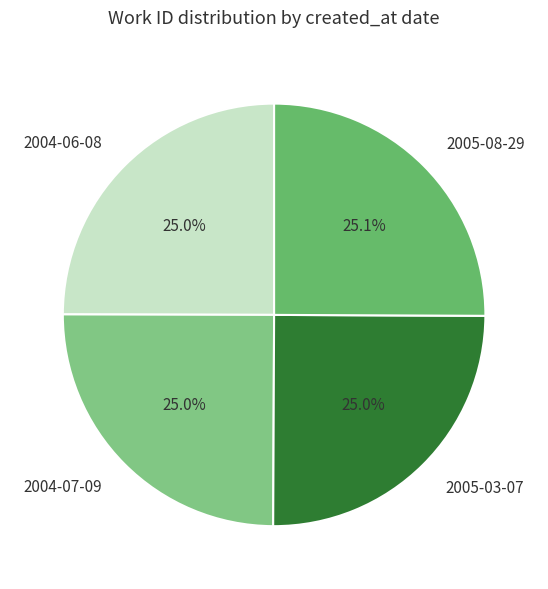

Does 2005-08-29 account for over 50% of the chart?

No